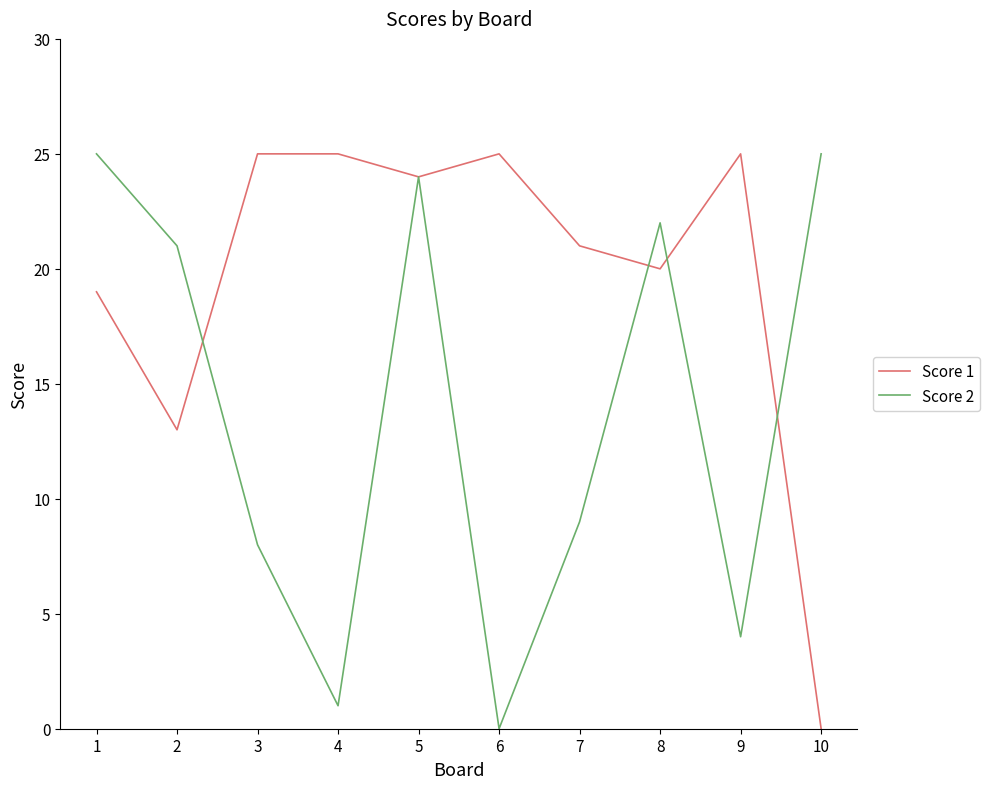

Count the number of categories in the chart.

10